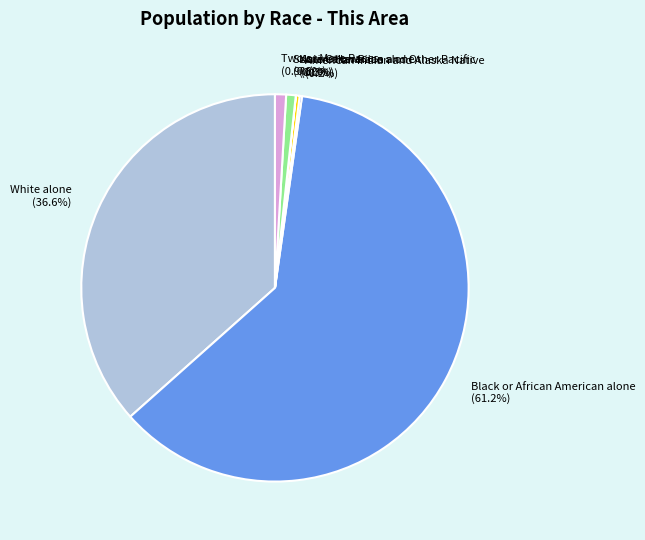

To the nearest percent, what is the difference between the largest and smallest slice percentages?

61%